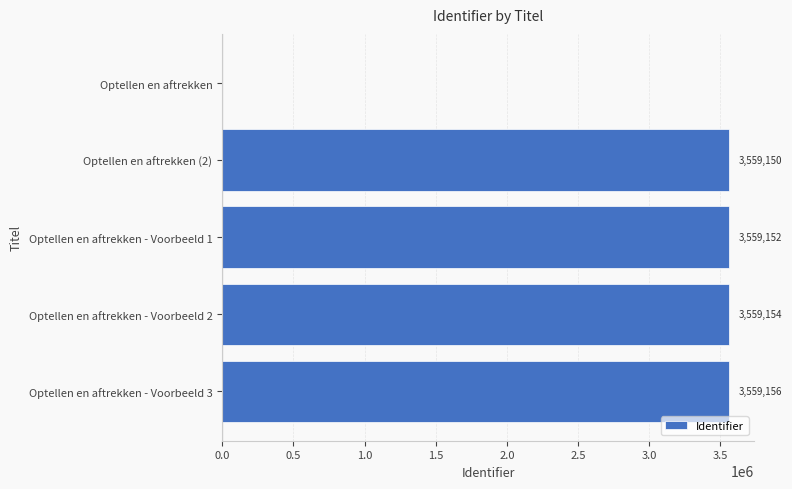

Reading top to bottom, transcribe all the data shown in this chart.

Optellen en aftrekken=0	Optellen en aftrekken (2)=3559150	Optellen en aftrekken - Voorbeeld 1=3559152	Optellen en aftrekken - Voorbeeld 2=3559154	Optellen en aftrekken - Voorbeeld 3=3559156